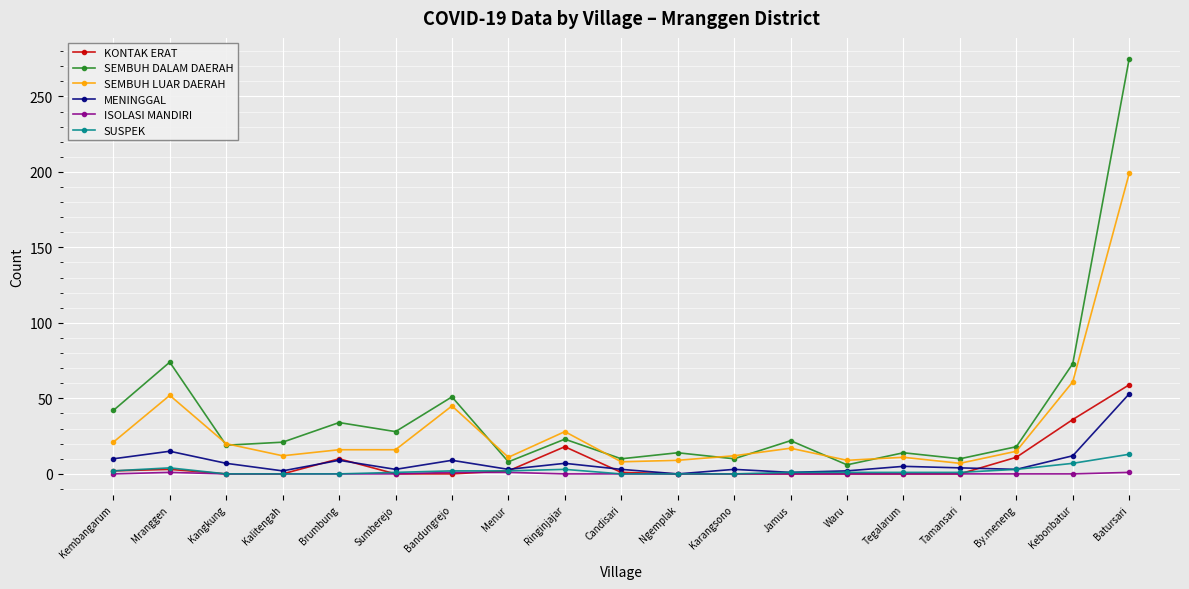

What are all the series names shown in the legend?

KONTAK ERAT, SEMBUH DALAM DAERAH, SEMBUH LUAR DAERAH, MENINGGAL, ISOLASI MANDIRI, SUSPEK